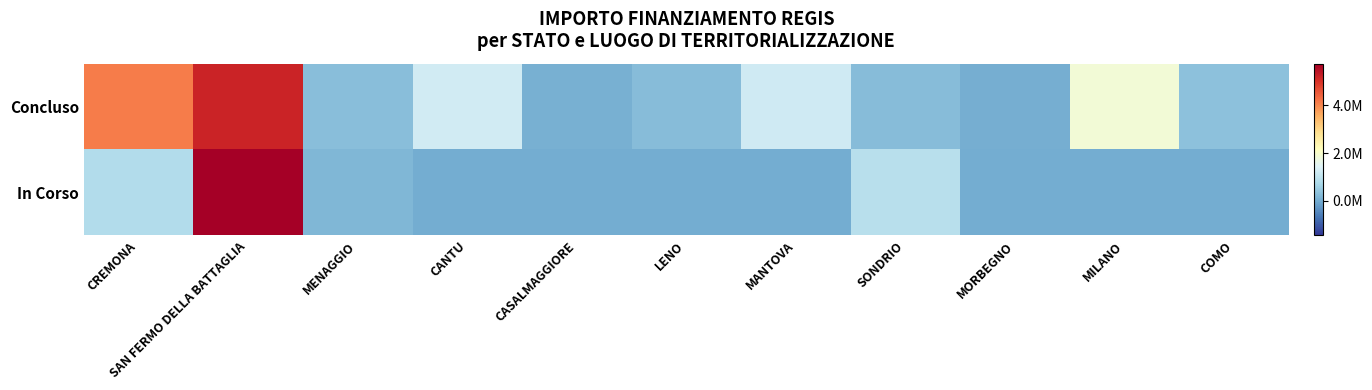

Reading left to right, list all the values displayed in this chart.

Concluso: CREMONA=4132595.6	SAN FERMO DELLA BATTAGLIA=5204615.0	MENAGGIO=286043.3	CANTU=1242450.0	CASALMAGGIORE=57564.0	LENO=269021.9	MANTOVA=1206048.8	SONDRIO=247700.0	MORBEGNO=36600.0	MILANO=1866366.7	COMO=344882.4
In Corso: CREMONA=833874.0	SAN FERMO DELLA BATTAGLIA=5742257.7	MENAGGIO=165553.7	CANTU=0.0	CASALMAGGIORE=0.0	LENO=0.0	MANTOVA=0.0	SONDRIO=914000.0	MORBEGNO=0.0	MILANO=0.0	COMO=0.0